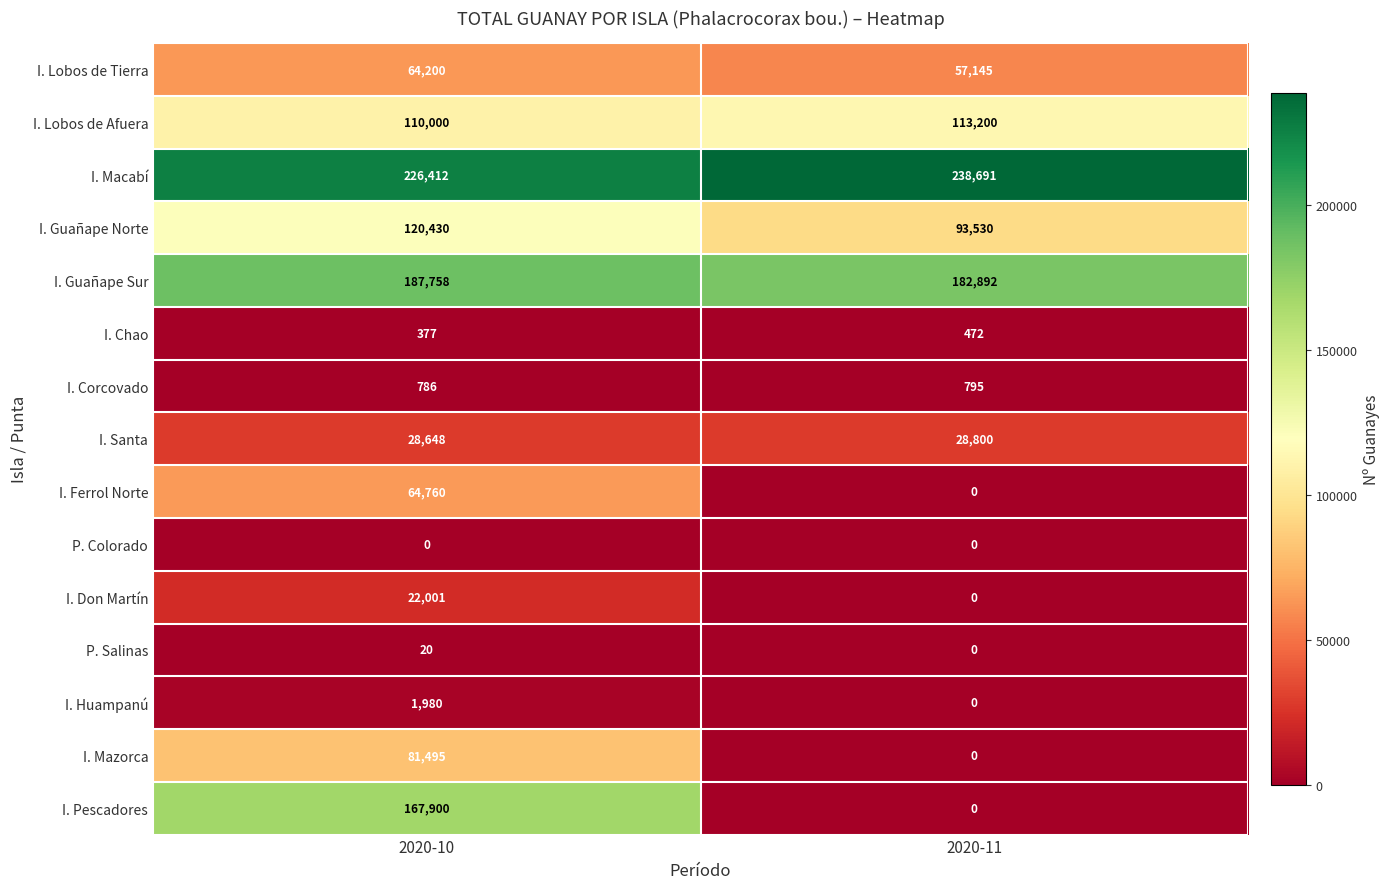

Reading right to left, transcribe all the data shown in this chart.

I. Lobos de Tierra: 57145	64200
I. Lobos de Afuera: 113200	110000
I. Macabí: 238691	226412
I. Guañape Norte: 93530	120430
I. Guañape Sur: 182892	187758
I. Chao: 472	377
I. Corcovado: 795	786
I. Santa: 28800	28648
I. Ferrol Norte: 0	64760
P. Colorado: 0	0
I. Don Martín: 0	22001
P. Salinas: 0	20
I. Huampanú: 0	1980
I. Mazorca: 0	81495
I. Pescadores: 0	167900